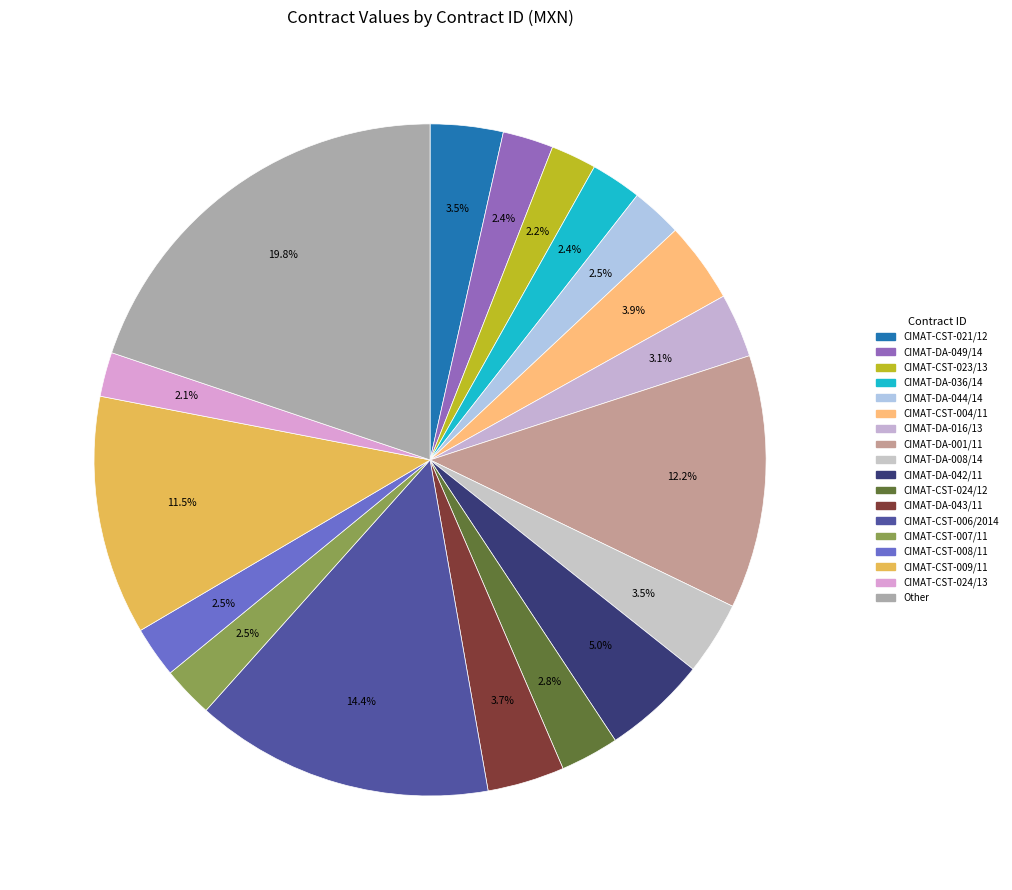

What is the largest slice in the pie chart?

CIMAT-CST-006/2014